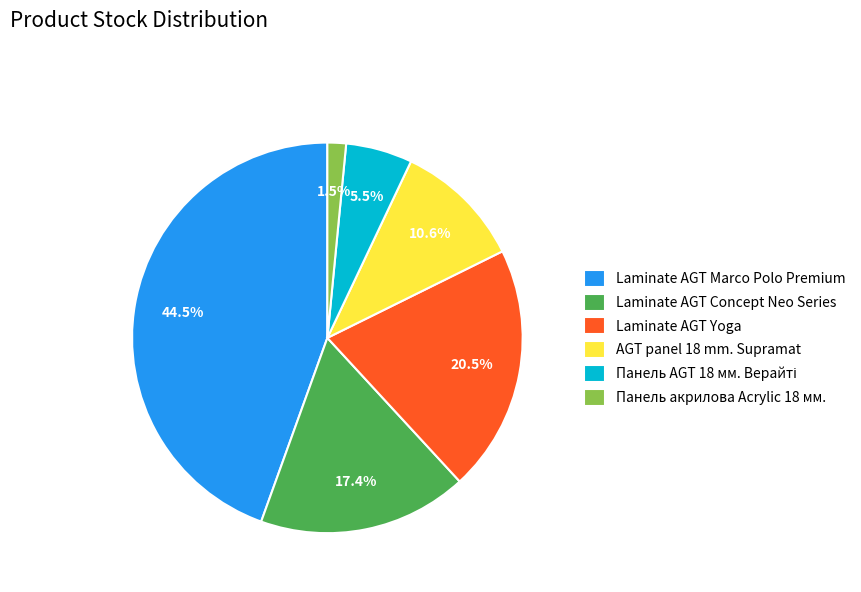

How many slices are in this pie chart?

6